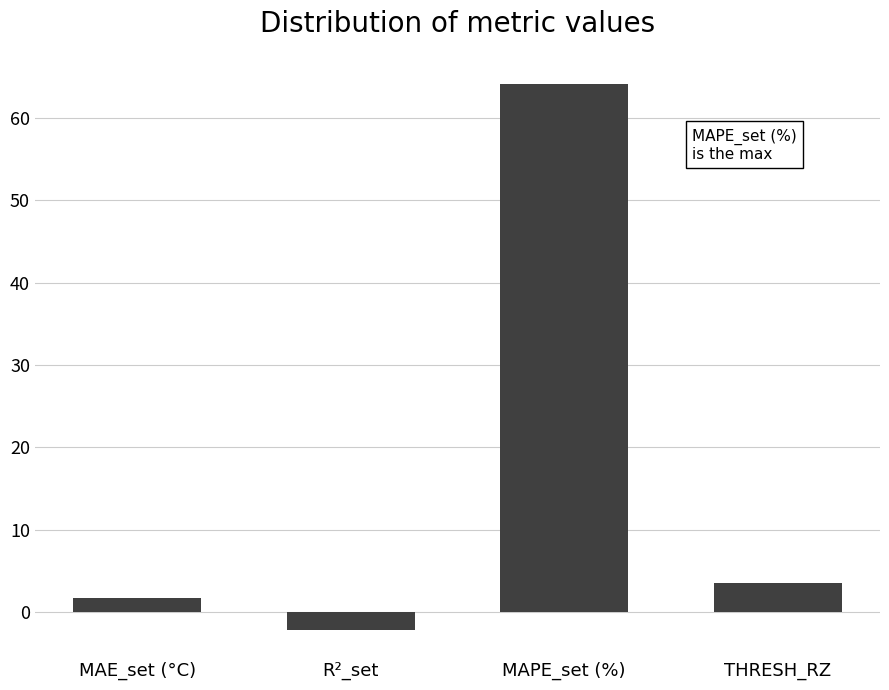

What is the label of the 4th bar from the left?

THRESH_RZ